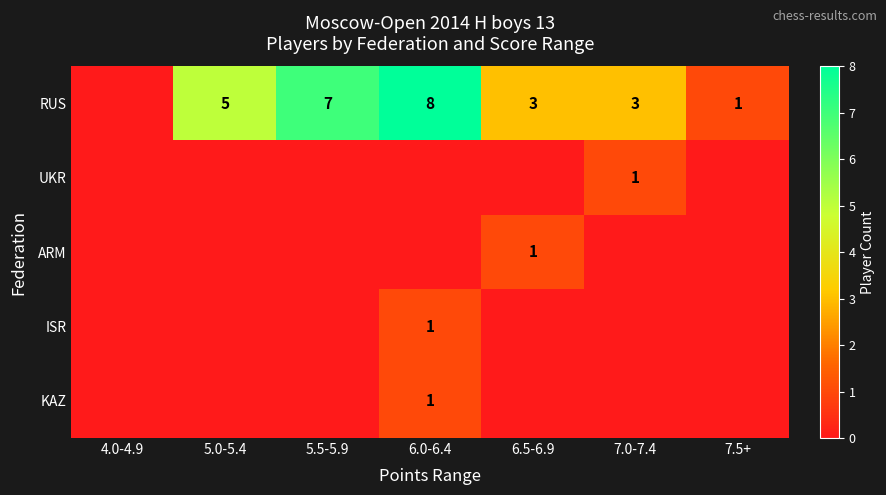

The RUS series shows 3 at 6.5-6.9. True or false?

True